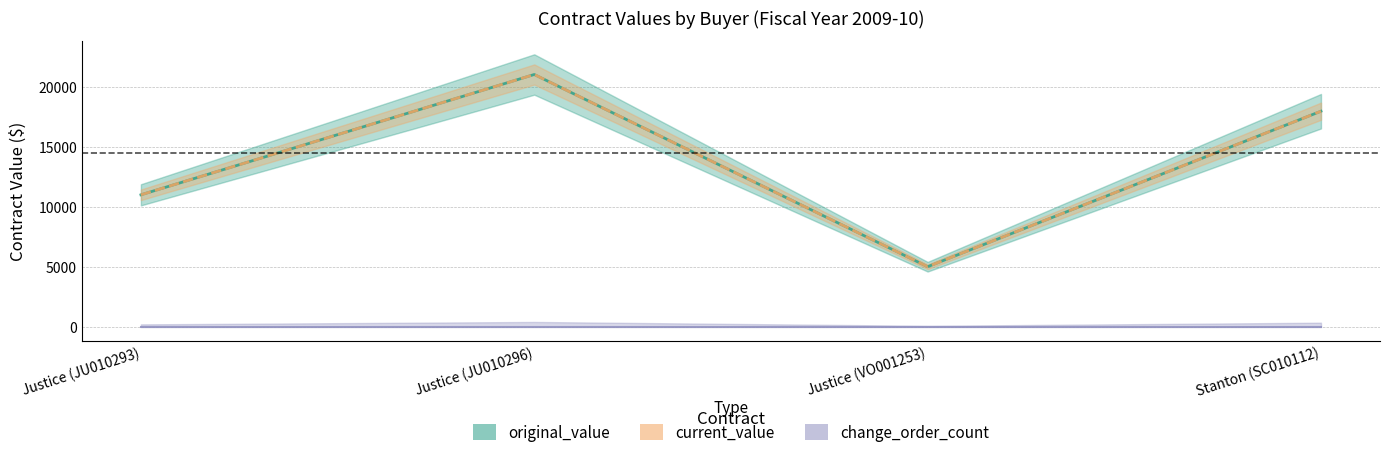

Count the original_value values in the range 11017 to 21045.

3